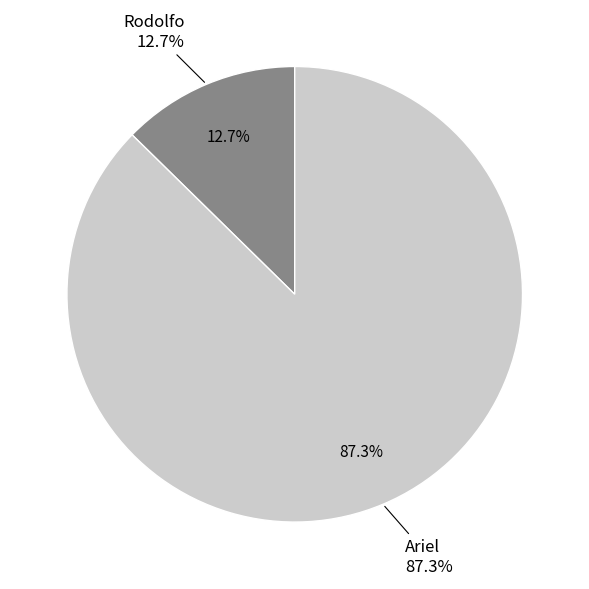

Is Ariel the majority of the pie?

Yes